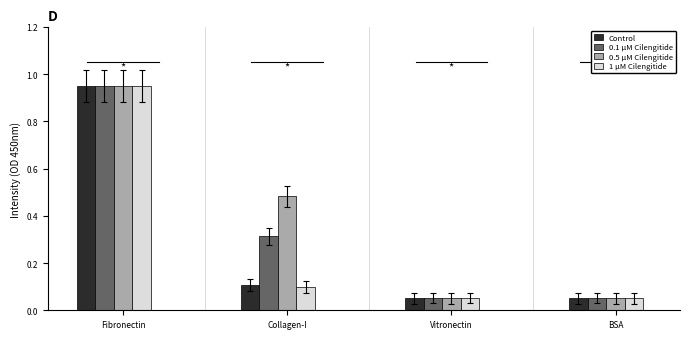

How many bars are there in each group?

4